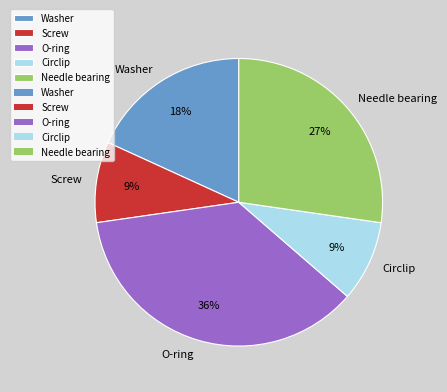

Which category has the biggest portion of the pie?

O-ring